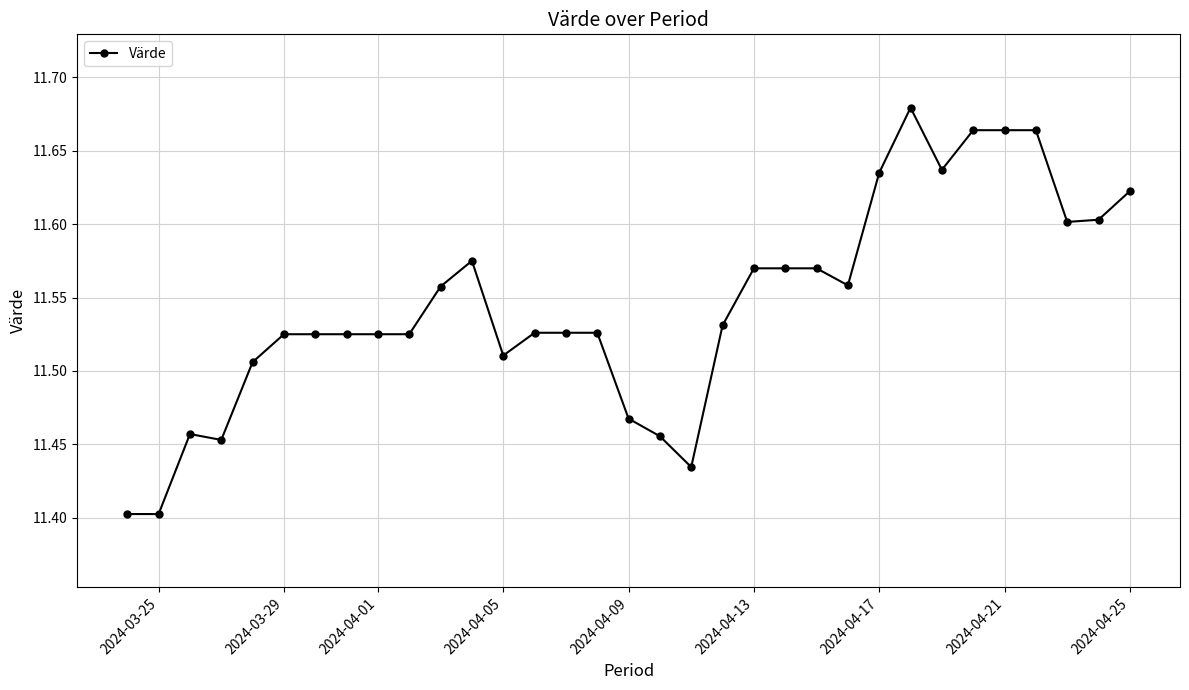

How many values are between 11 and 12?

33